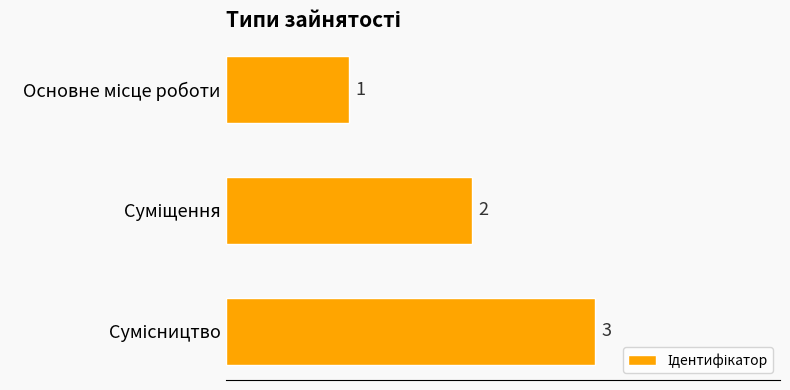

How many values are between 1 and 3?

3